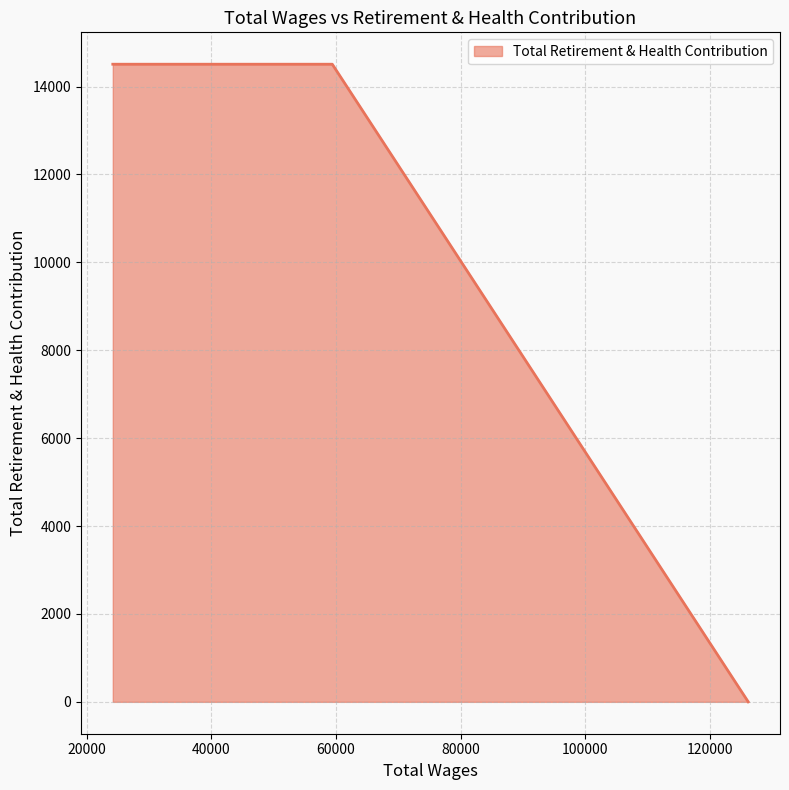

What is the maximum value shown in the chart?

14508